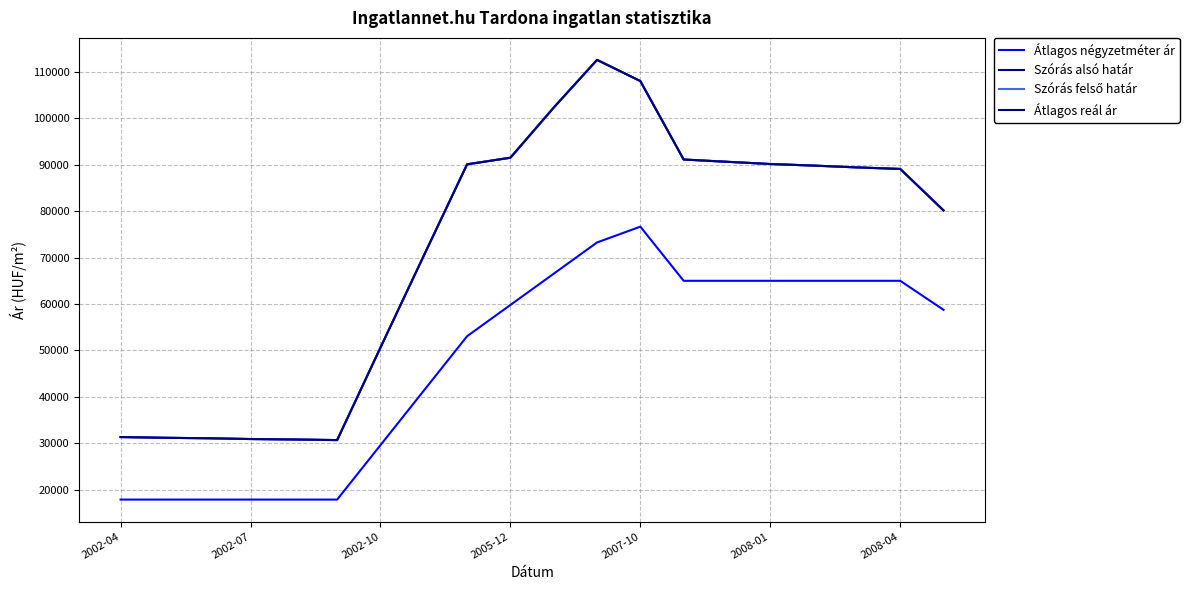

Is this an area chart (filled region under the line)?

No